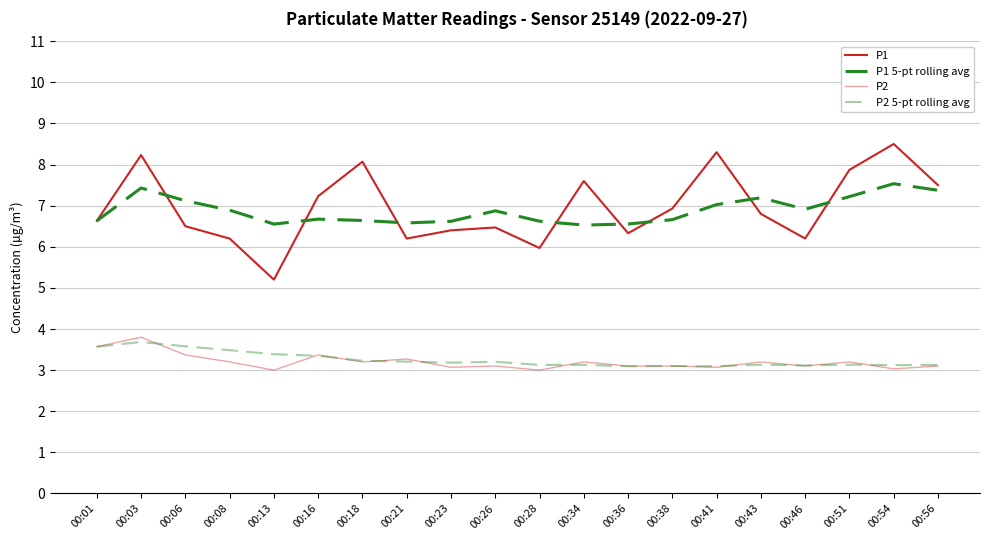

Does the chart display data point markers on the line(s)?

No